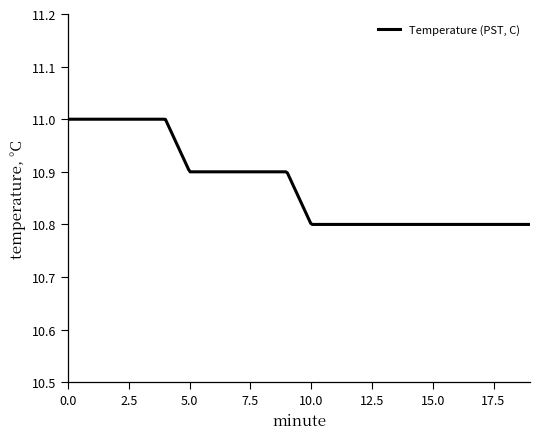

List the labels in order of value, largest first.

0, 1, 2, 3, 4, 5, 6, 7, 8, 9, 10, 11, 12, 13, 14, 15, 16, 17, 18, 19